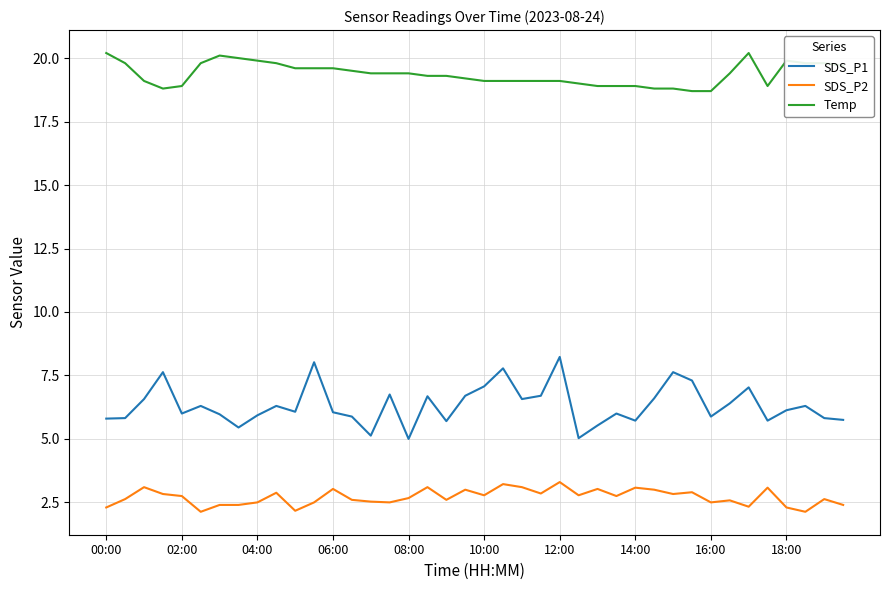

What is the difference between the maximum and minimum values in the SDS_P1 series?

3.2